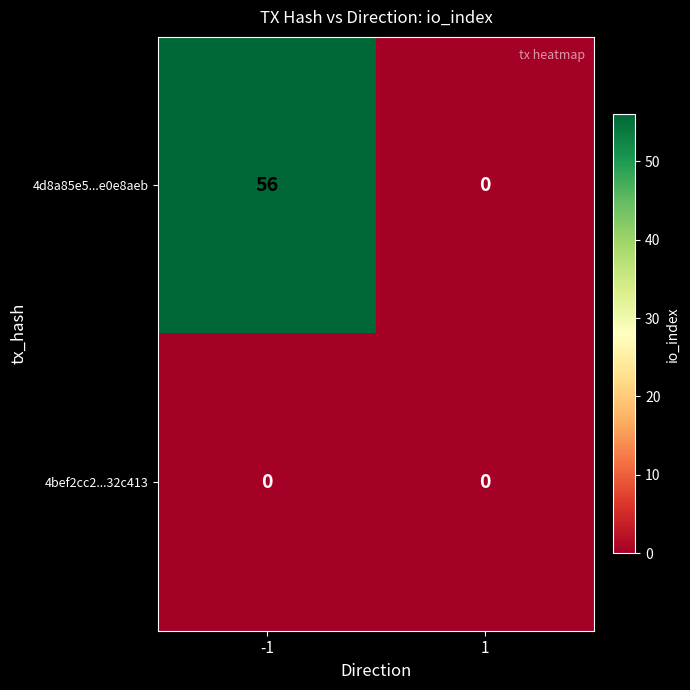

At how many categories does at least one series exceed 20?

1